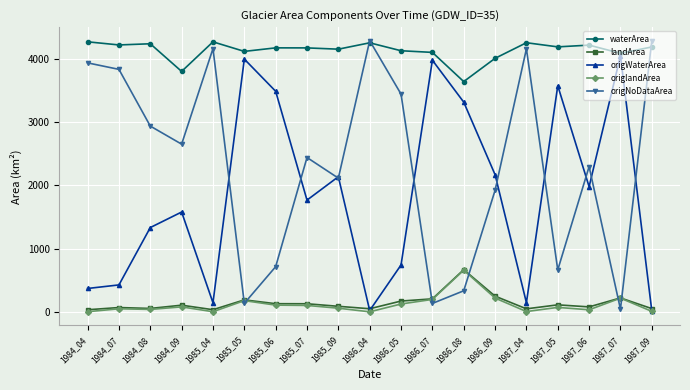

True or false: waterArea has a value of 6988.2 at 1984_08.

False